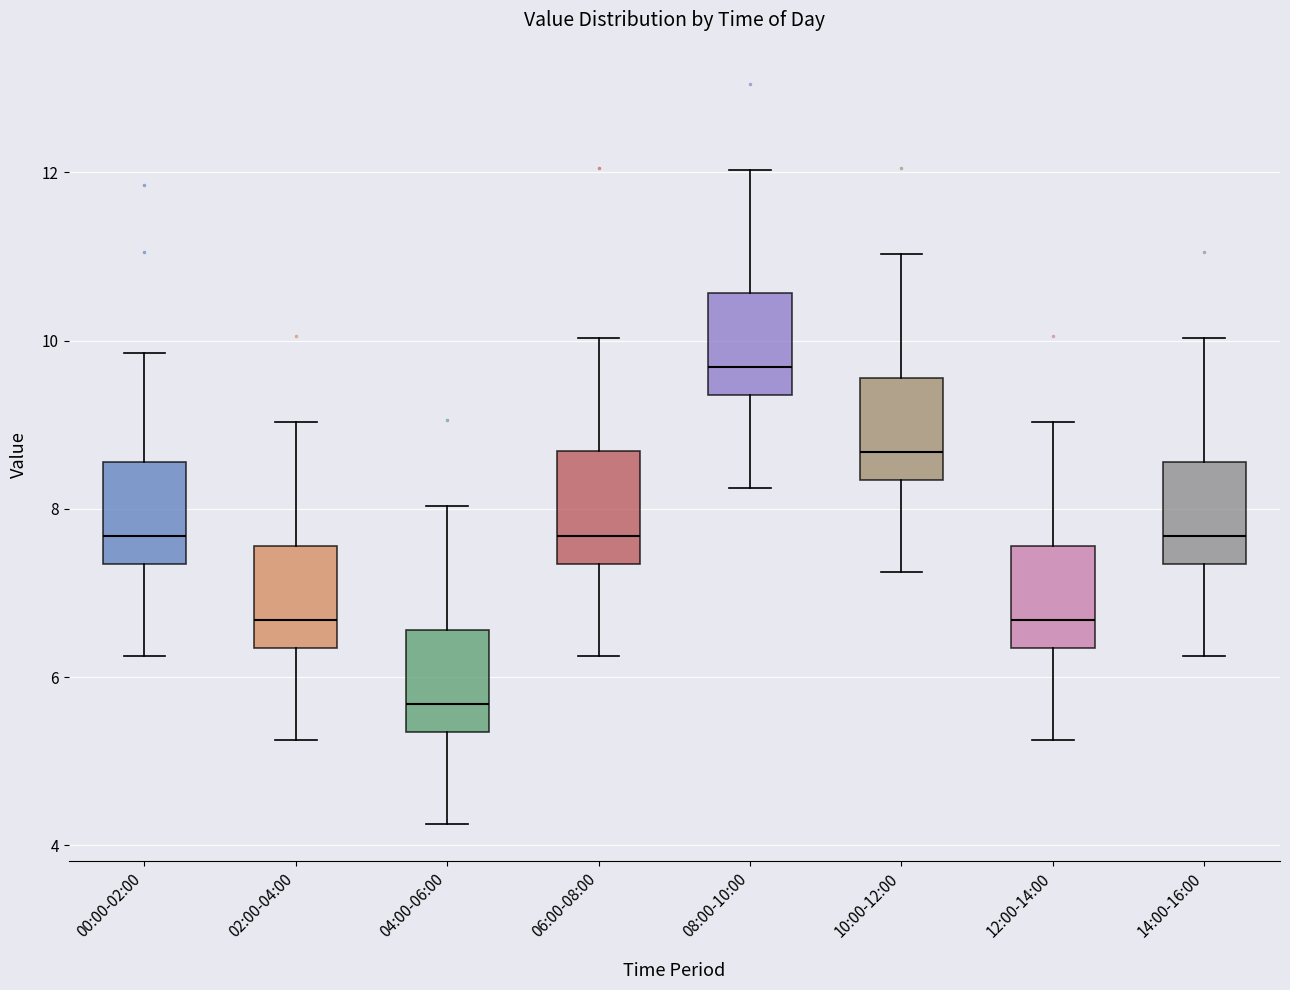

Which box has the highest median line?

08:00-10:00